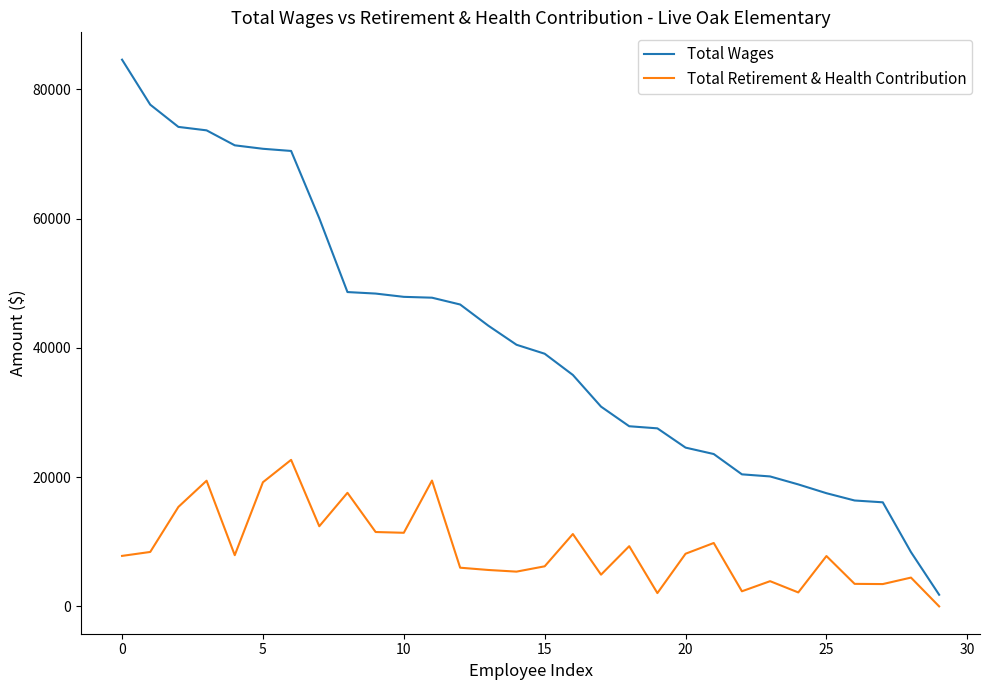

How many lines are shown in the chart?

2